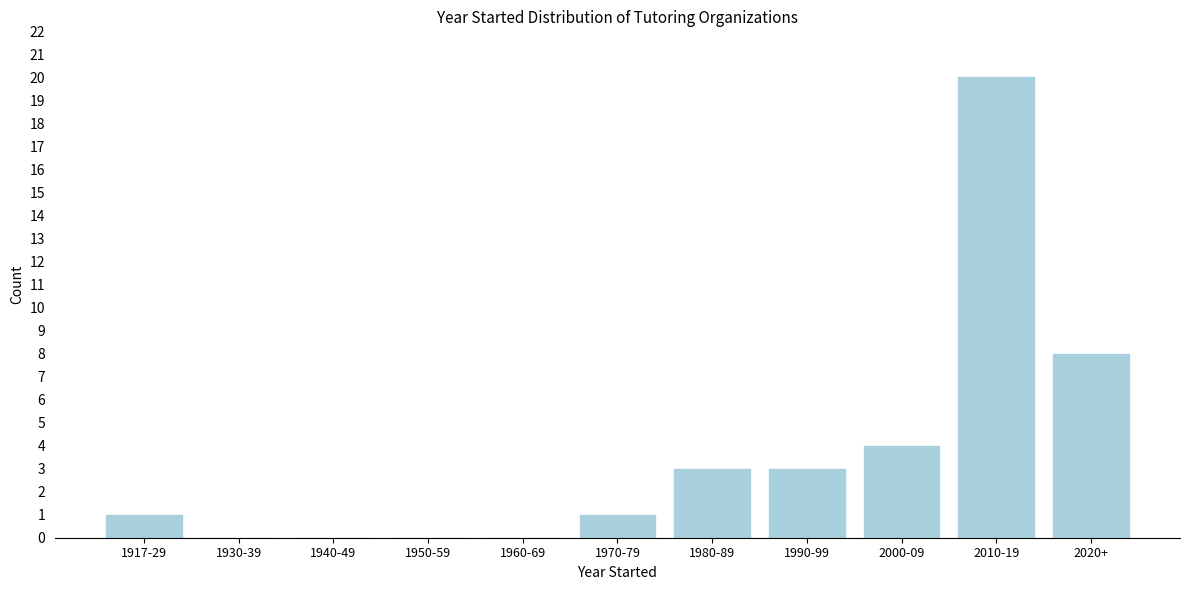

Reading left to right, what are all the values shown in this chart?

1917-29=1	1930-39=0	1940-49=0	1950-59=0	1960-69=0	1970-79=1	1980-89=3	1990-99=3	2000-09=4	2010-19=20	2020+=8